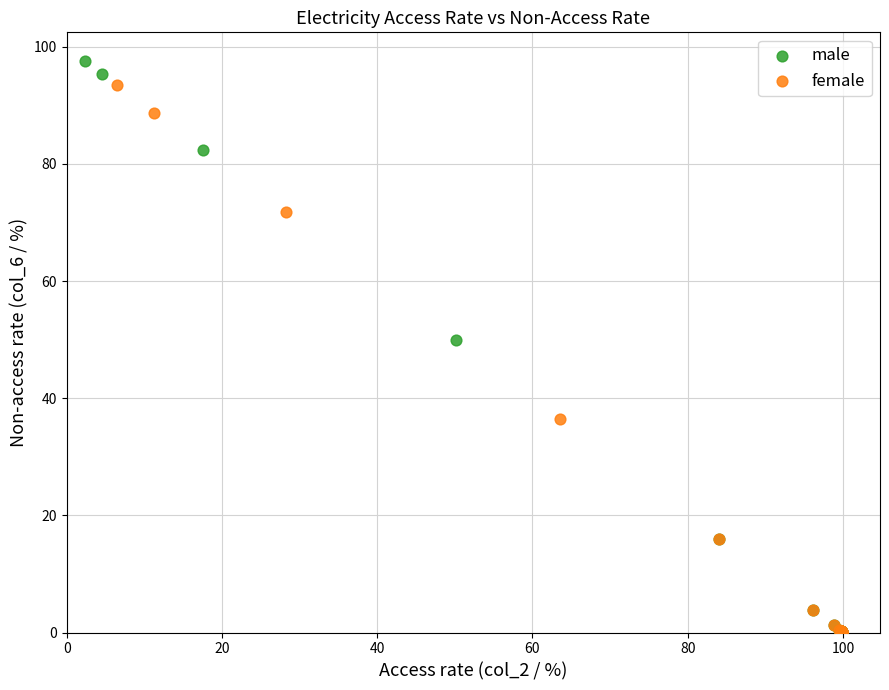

Which series contains the highest Y value?

male